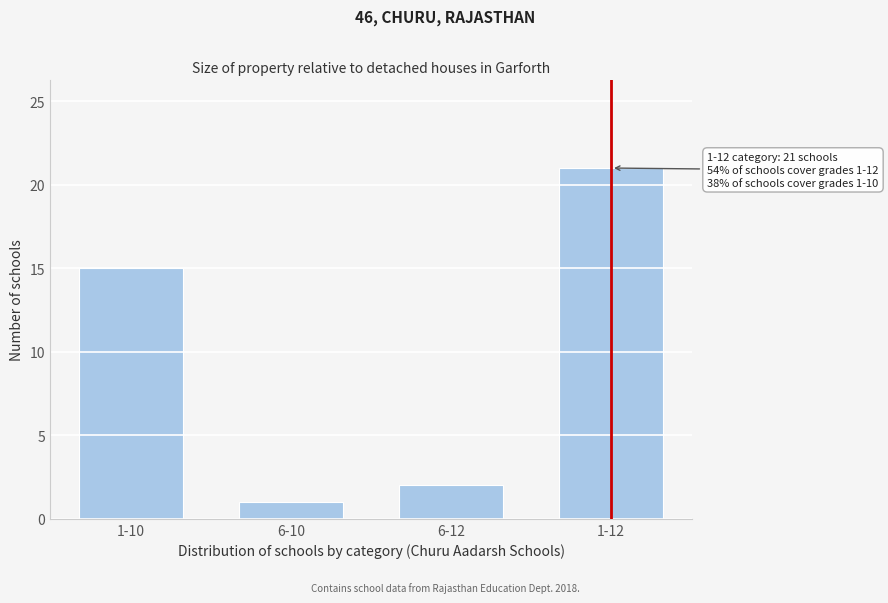

Reading left to right, what are all the values shown in this chart?

15	1	2	21